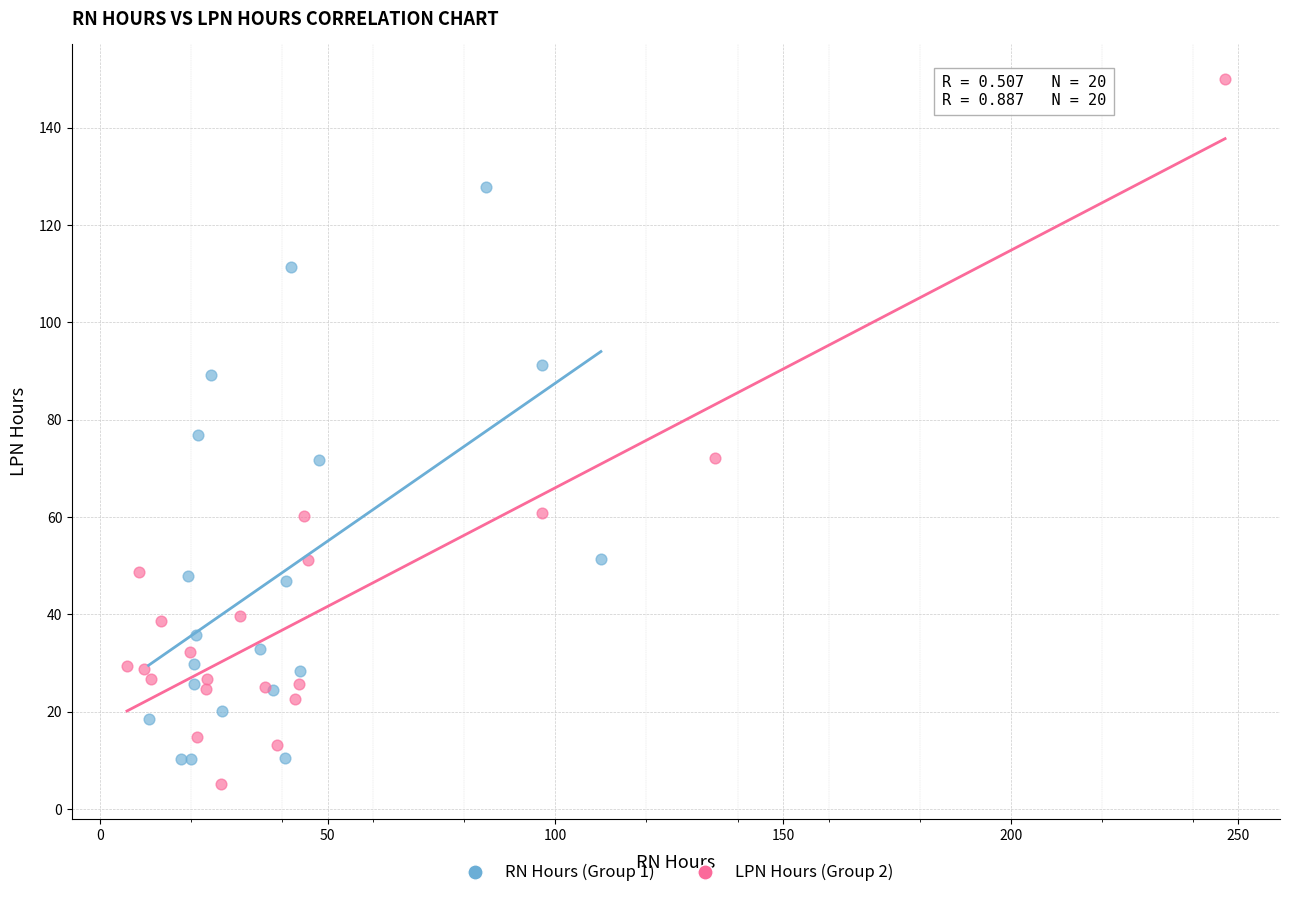

Which series reaches the minimum Y coordinate?

LPN Hours (Group 2)